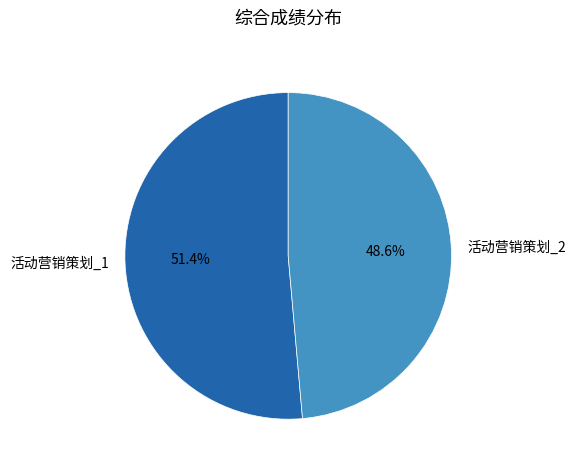

To the nearest percent, what is the average slice percentage?

50%